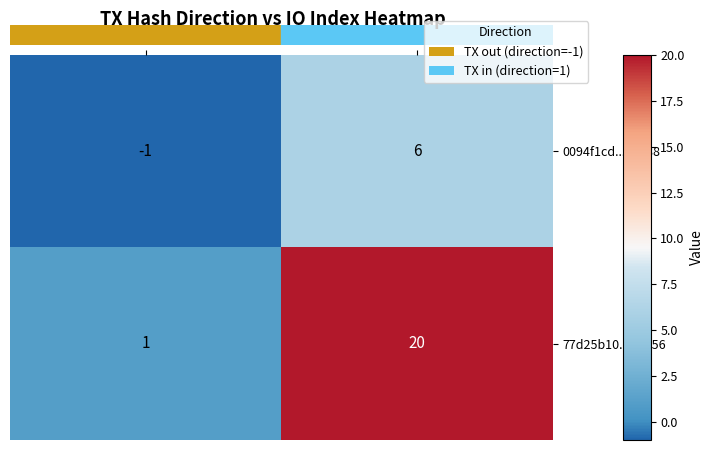

At which label is 77d25b10...bad56 closest to 10?

direction